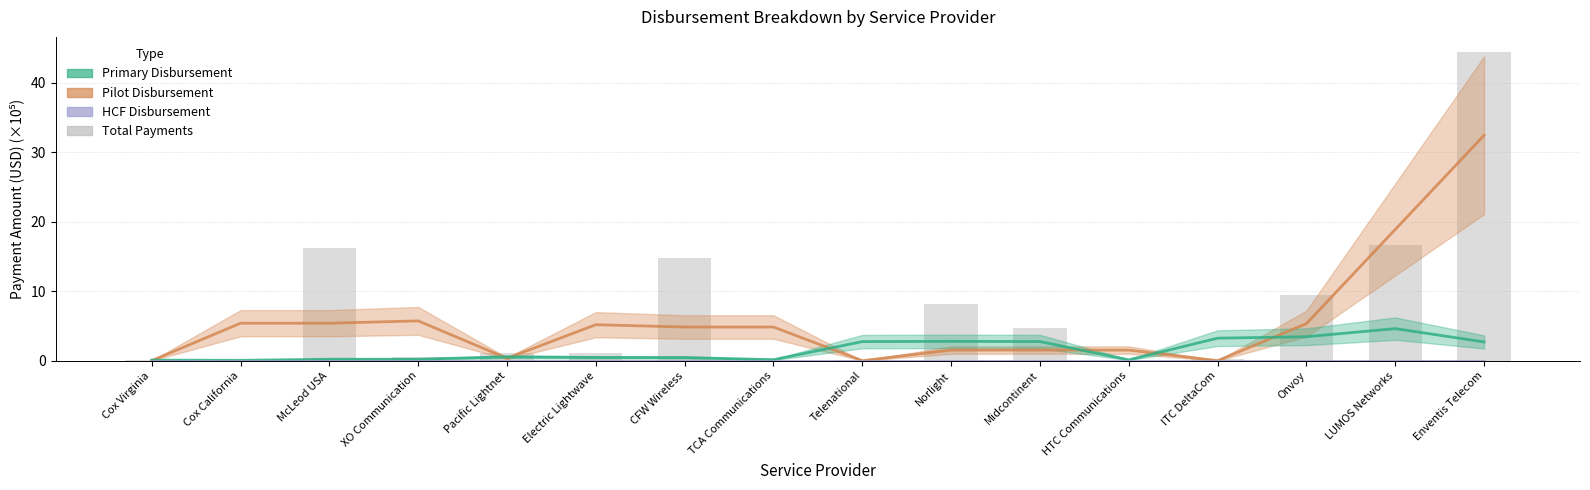

True or false: the data shows 44.4 at Enventis Telecom.

True